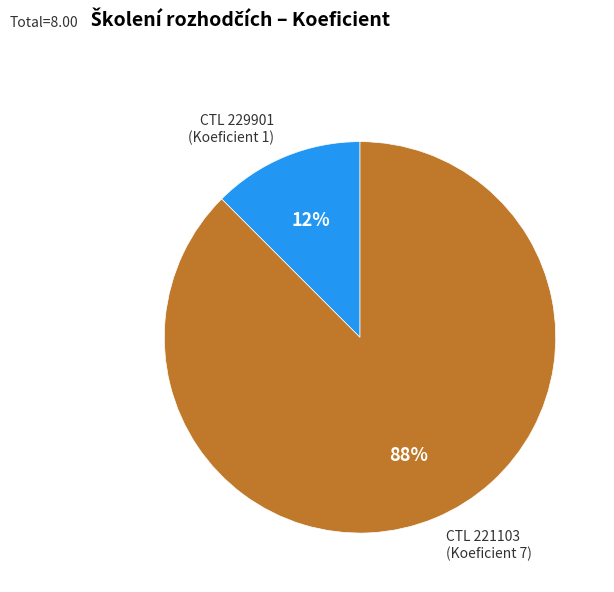

How many segments does this pie chart have?

2